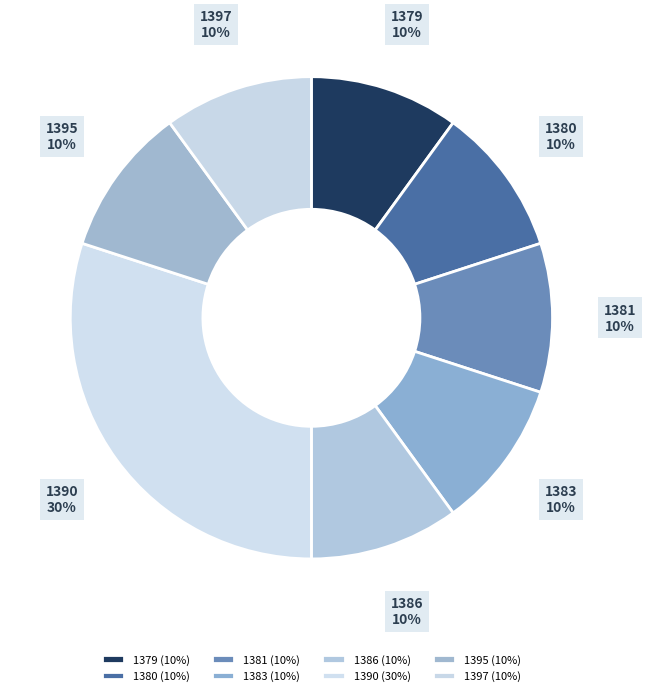

Is it true that 1380 is 10% of the pie?

True